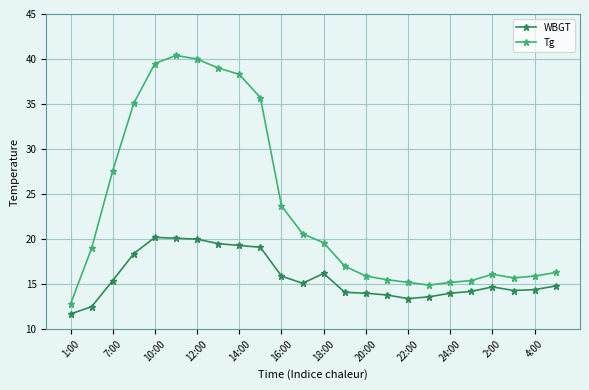

How many data points in Tg are less than 19?

12